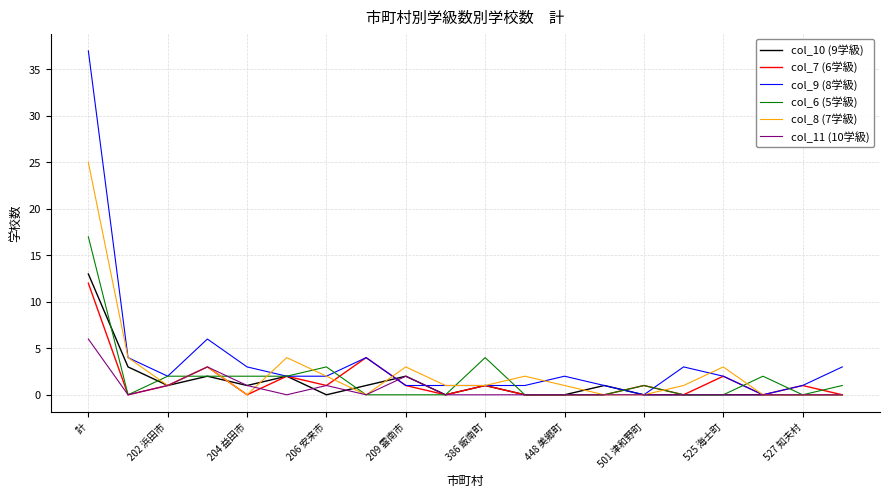

What is the maximum value shown in the chart?

37